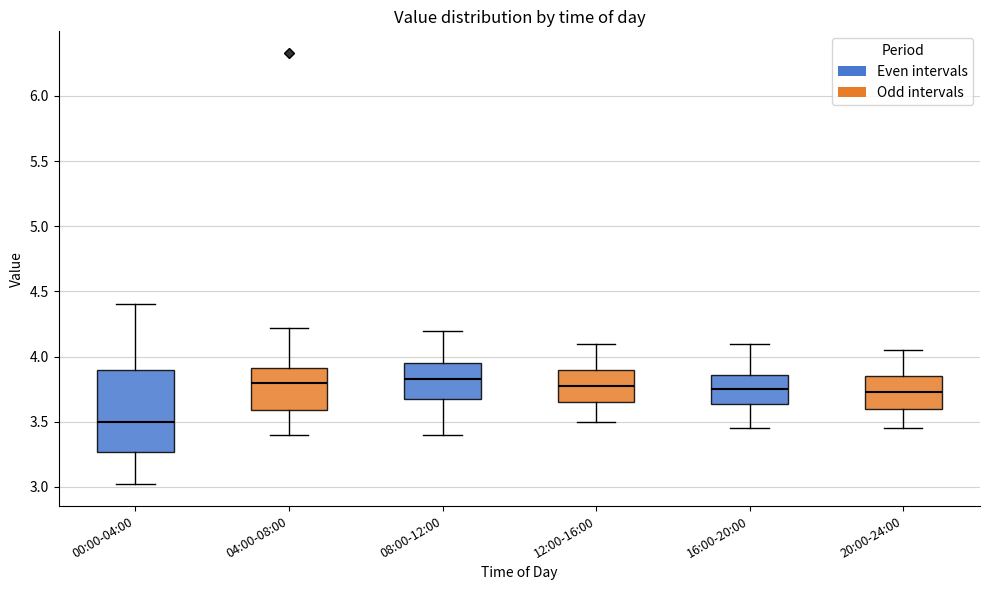

Reading left to right, transcribe this box plot: for each box, give where its median line is, the range the box spans, and where its two whiskers end, as read against the y-axis. The values are not printed on the chart, so give them approximately, as read against the axis.

00:00-04:00: median 3.50, box 3.25 to 3.90, whiskers 3.00 to 4.40
04:00-08:00: median 3.80, box 3.60 to 3.90, whiskers 3.40 to 4.20
08:00-12:00: median 3.85, box 3.70 to 3.95, whiskers 3.40 to 4.20
12:00-16:00: median 3.80, box 3.65 to 3.90, whiskers 3.50 to 4.10
16:00-20:00: median 3.75, box 3.65 to 3.85, whiskers 3.45 to 4.10
20:00-24:00: median 3.75, box 3.60 to 3.85, whiskers 3.45 to 4.05